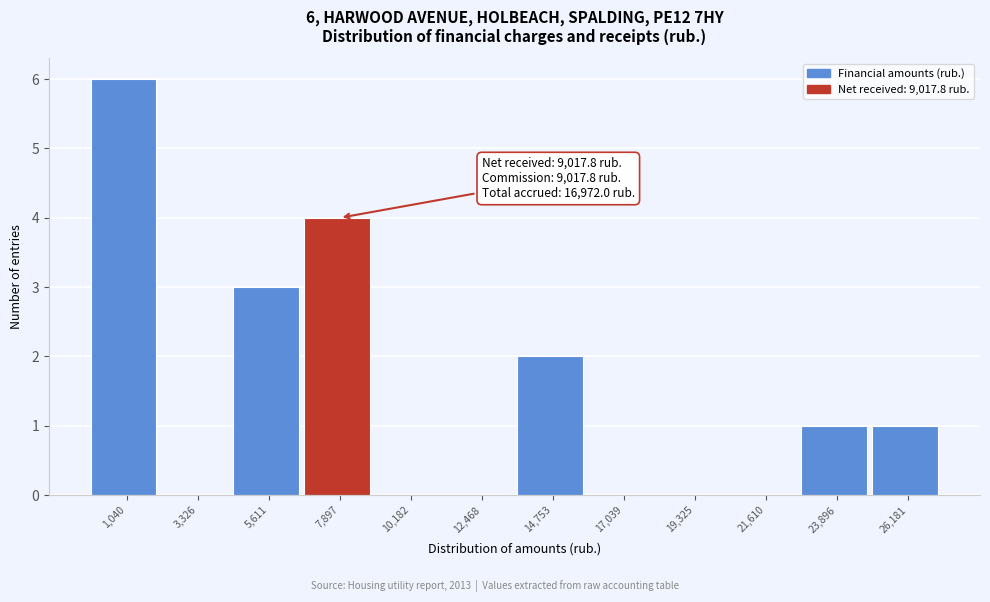

Reading left to right, extract all data points from this chart.

1,040=6	3,326=0	5,611=3	7,897=4	10,182=0	12,468=0	14,753=2	17,039=0	19,325=0	21,610=0	23,896=1	26,181=1